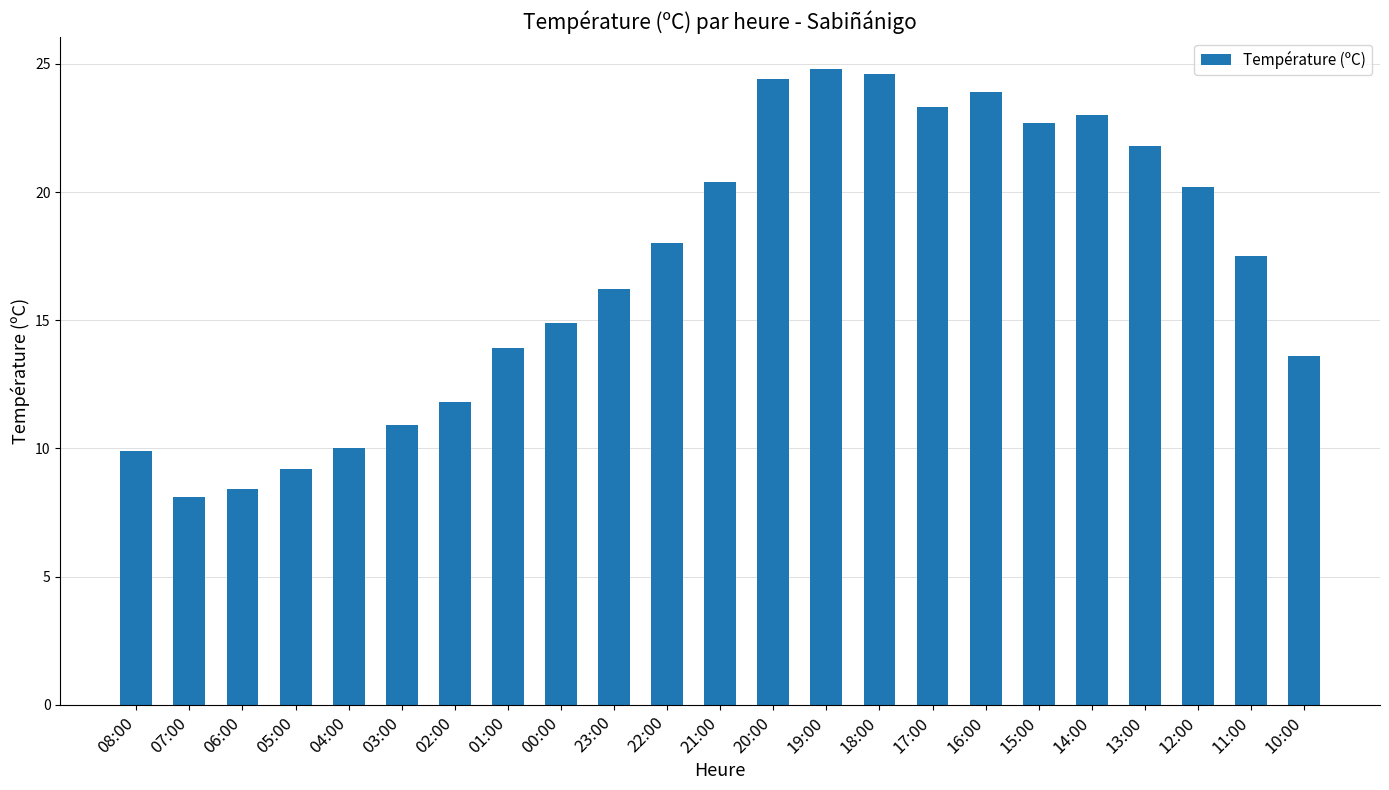

What is the average value?

17.0